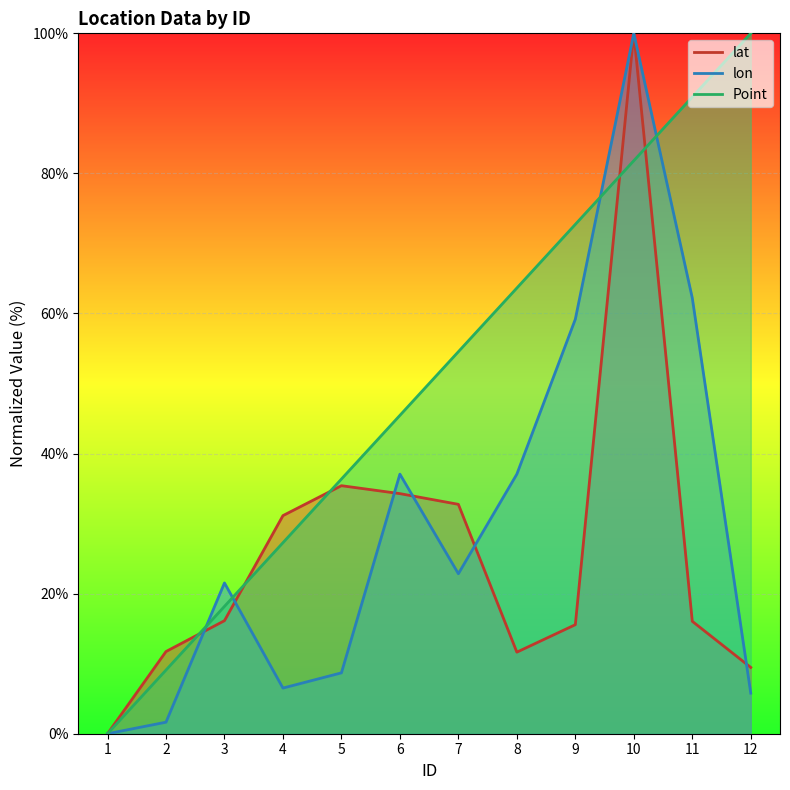

Which has a higher value, 4 or 6?

6